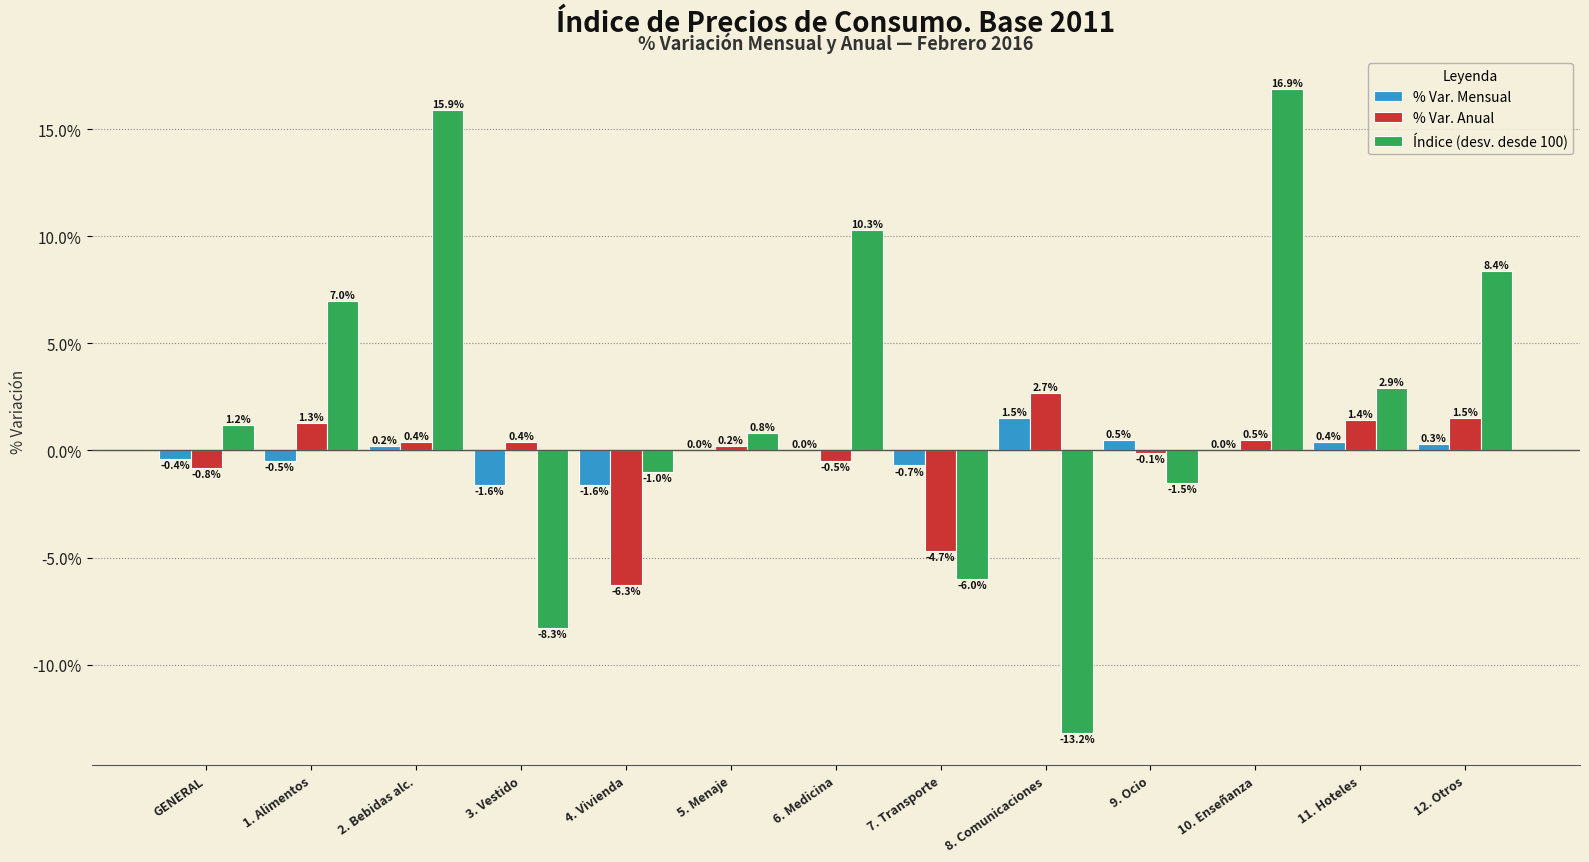

The Índice (desv. desde 100) series shows -1.5 at 9. Ocio. True or false?

True